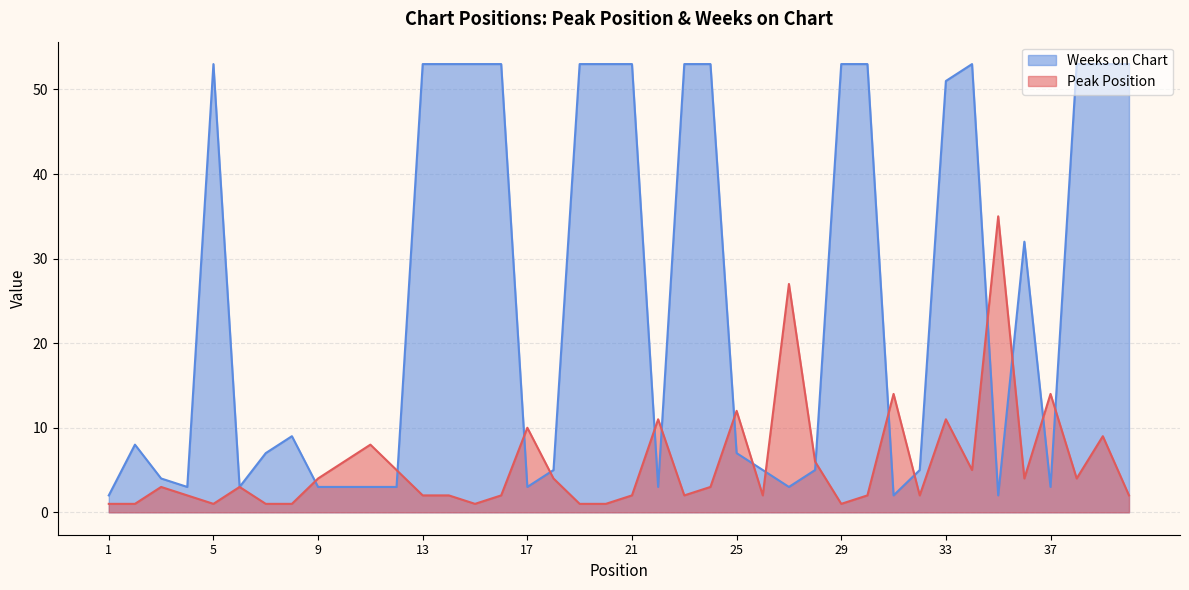

Does the chart have visible grid lines?

Yes